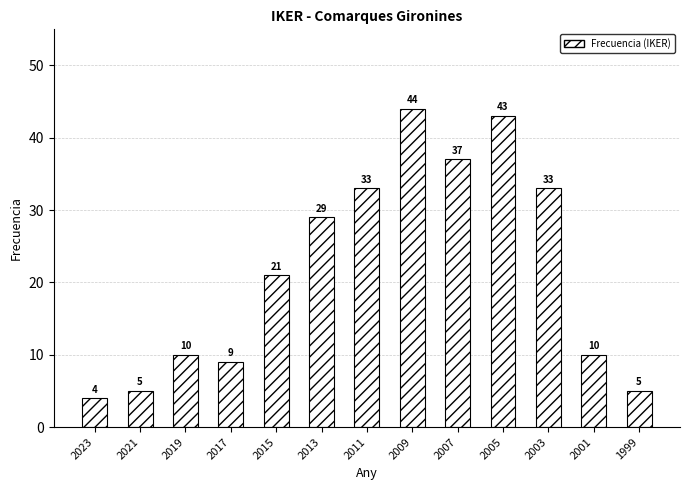

At which category does the chart reach its minimum across all series?

2023